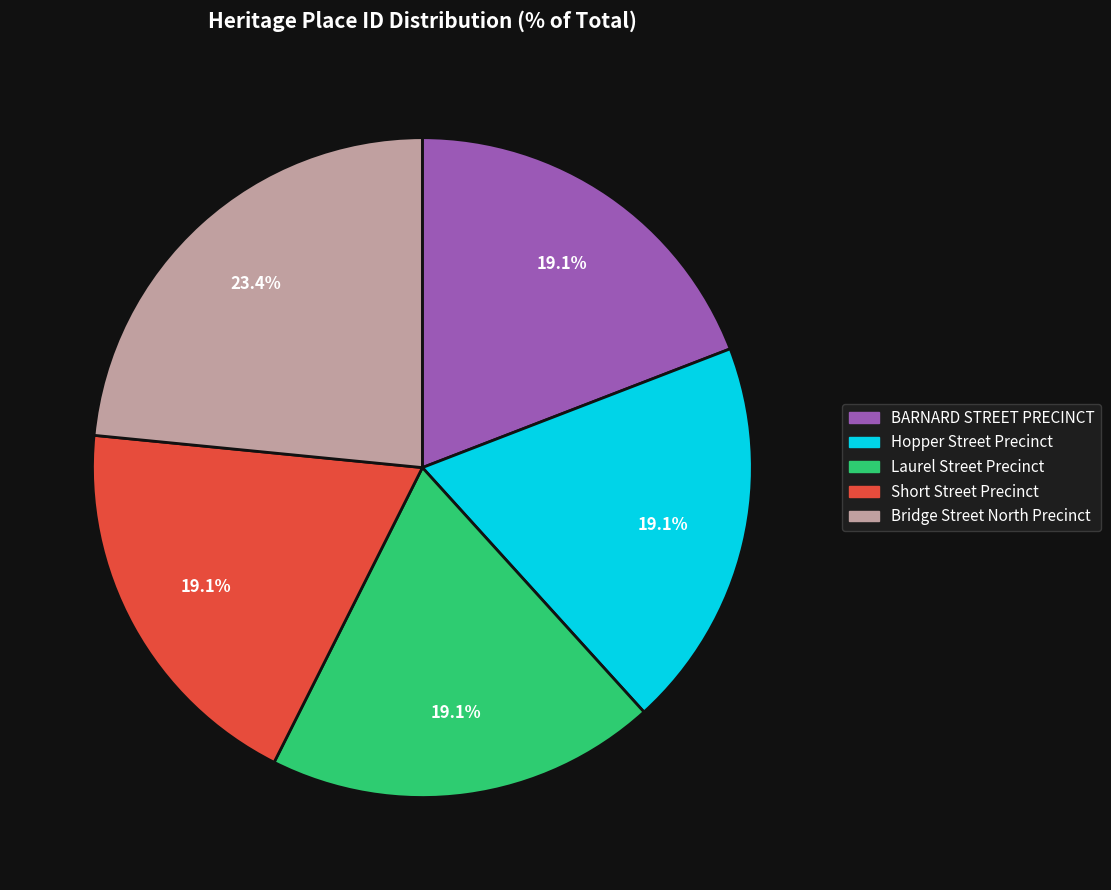

Approximately how many times larger is the value at Hopper Street Precinct compared to Laurel Street Precinct?

1.0